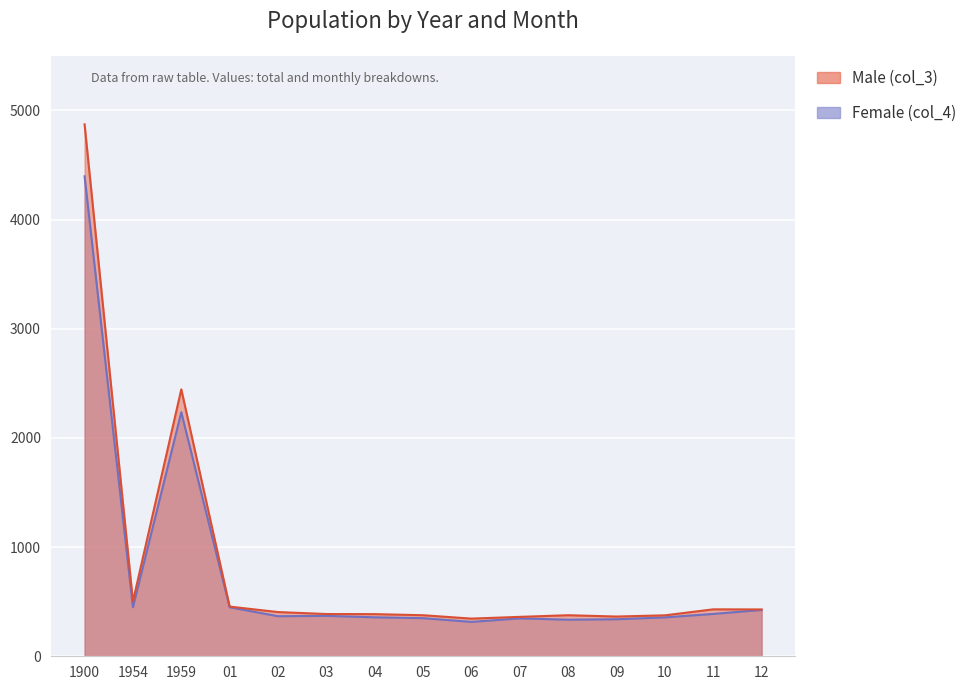

Reading left to right, list all the values displayed in this chart.

Male (col_3): 1900=4872	1954=503	1959=2445	01=455	02=405	03=387	04=386	05=376	06=345	07=361	08=376	09=364	10=375	11=430	12=429
Female (col_4): 1900=4396	1954=449	1959=2235	01=449	02=367	03=370	04=357	05=349	06=315	07=347	08=335	09=339	10=356	11=388	12=424